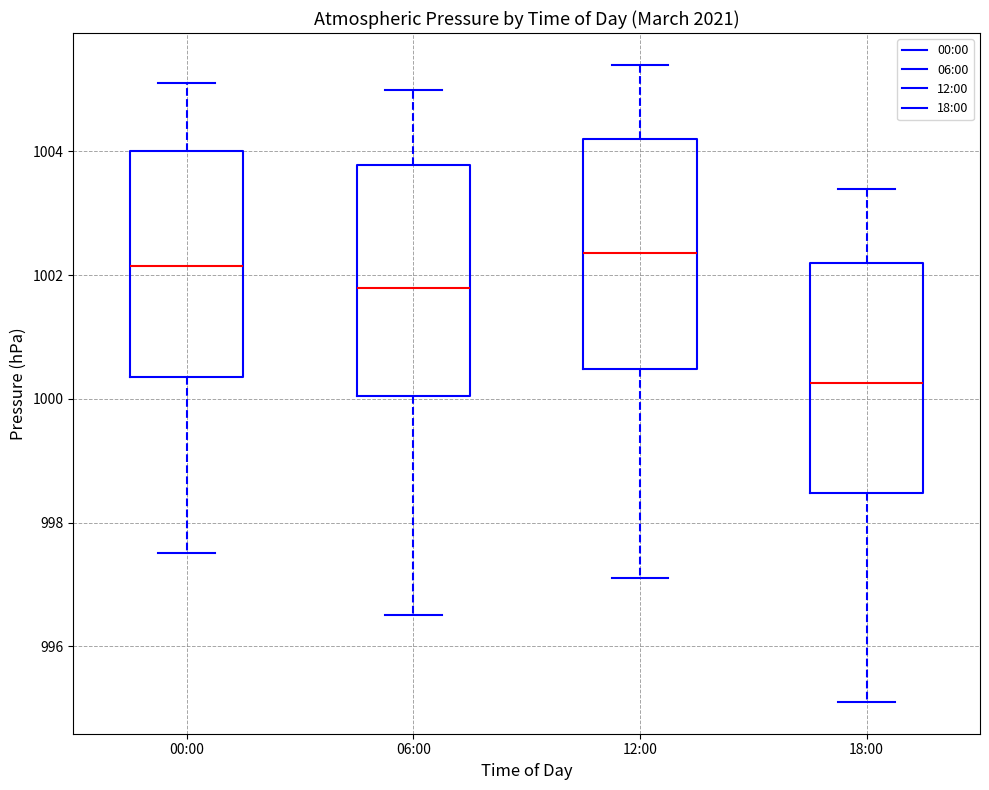

Where does the upper whisker of the box for 12:00 end on the y-axis? The values are not printed on the chart, so give them approximately, as read against the axis.

1005.4